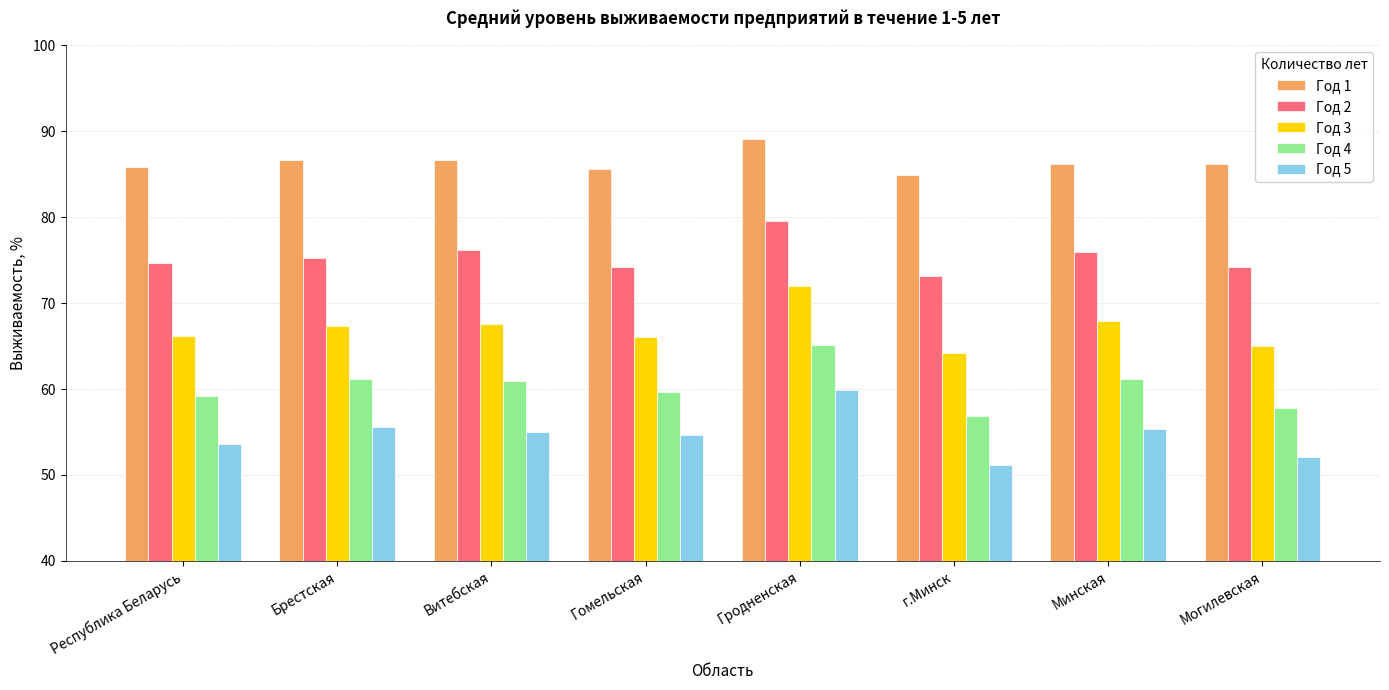

What is the sum of the Год 1 values at Брестская and Витебская?

173.3